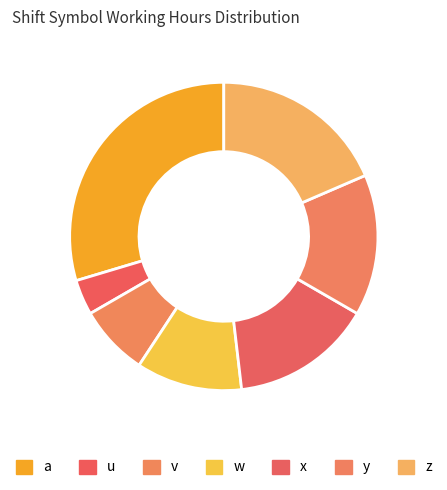

To the nearest percent, what is the difference between the largest and smallest slice percentages?

26%